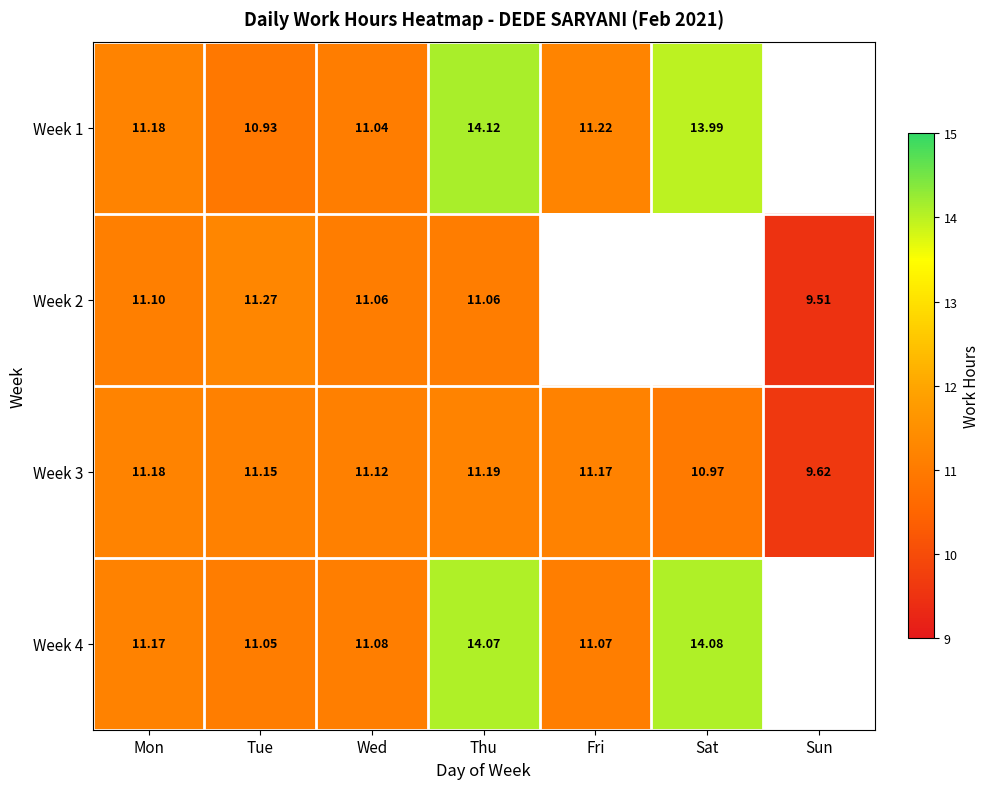

At which label does Week 3 first exceed 11?

Mon